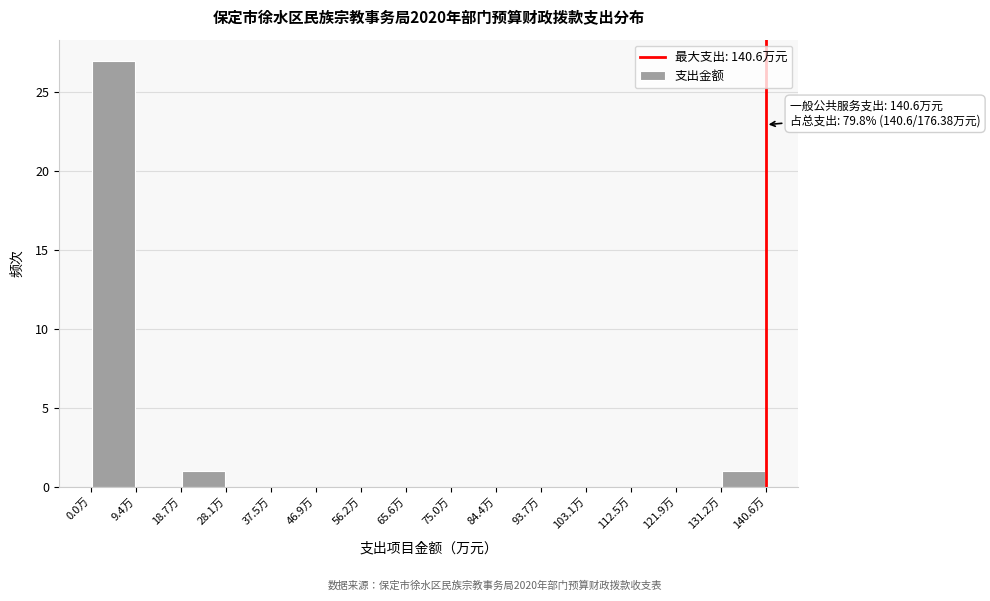

Which range on the x-axis has the tallest bar?

0 to 9